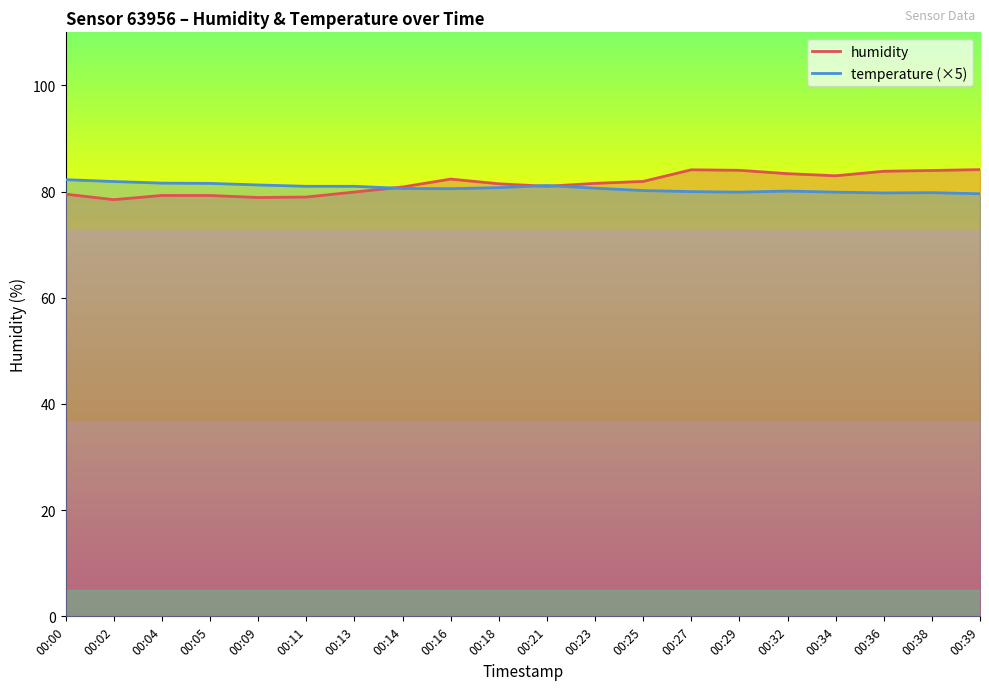

What is the maximum value for temperature?

82.2